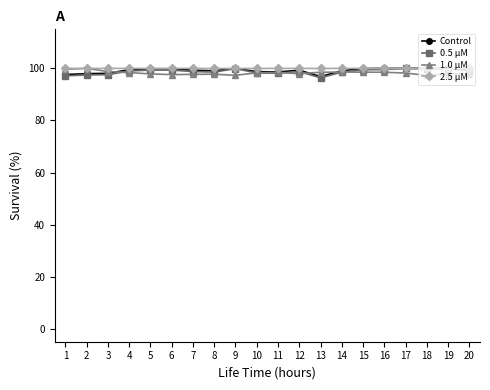

What is the value of the Control point at the 17th from the left?

100.0